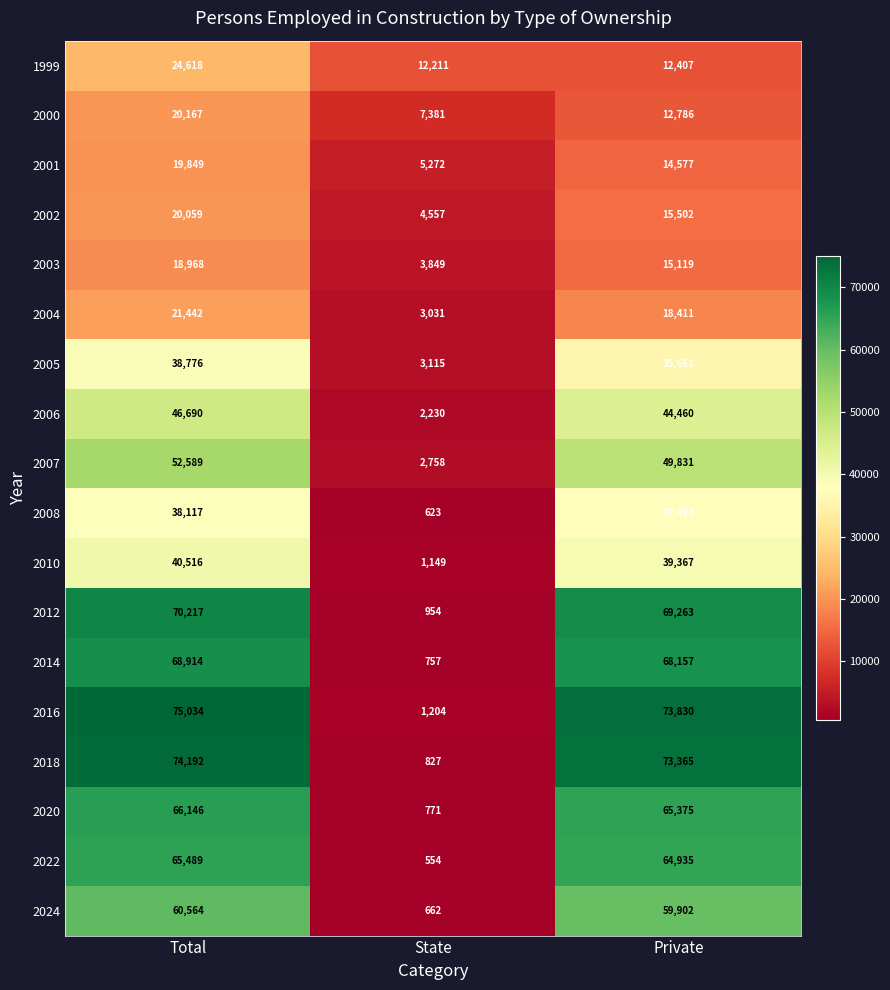

The 2018 series shows 74192 at Total. True or false?

True